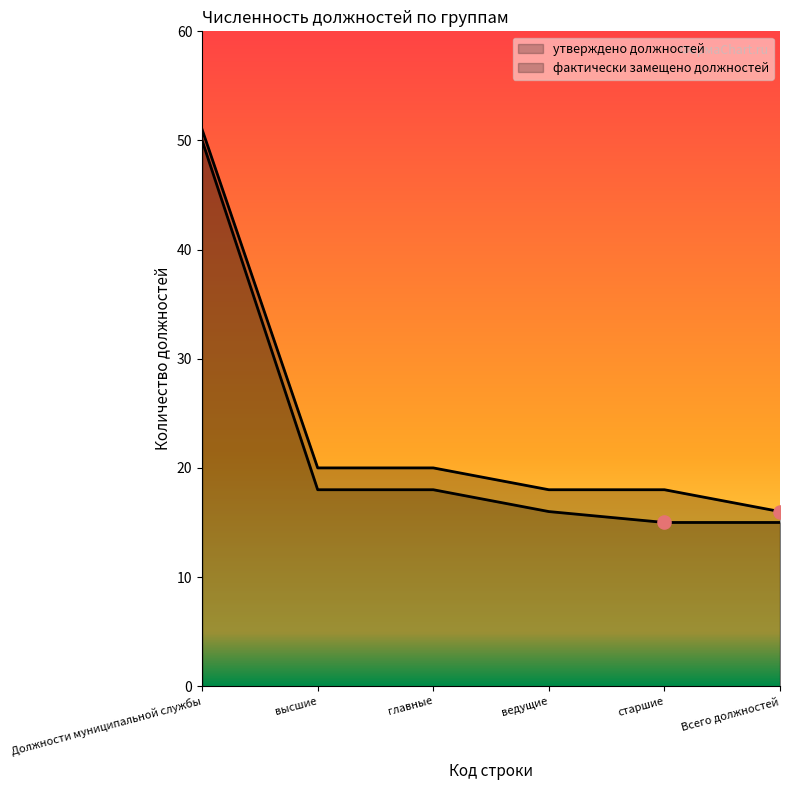

At how many categories does at least one series exceed 43?

1